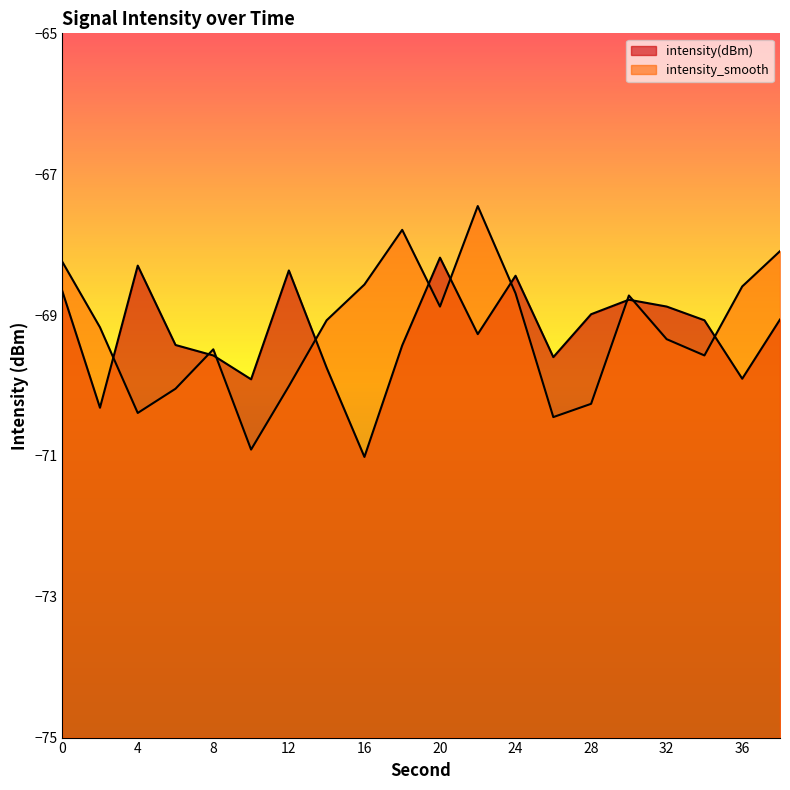

Reading right to left, extract all data points from this chart.

intensity(dBm): -69.1	-69.9	-69.1	-68.9	-68.8	-69.0	-69.6	-68.4	-69.3	-68.2	-69.4	-71.0	-69.7	-68.4	-69.9	-69.6	-69.4	-68.3	-70.3	-68.7
intensity_smooth: -68.1	-68.6	-69.6	-69.3	-68.7	-70.3	-70.4	-68.7	-67.5	-68.9	-67.8	-68.6	-69.1	-70.0	-70.9	-69.5	-70.0	-70.4	-69.2	-68.2